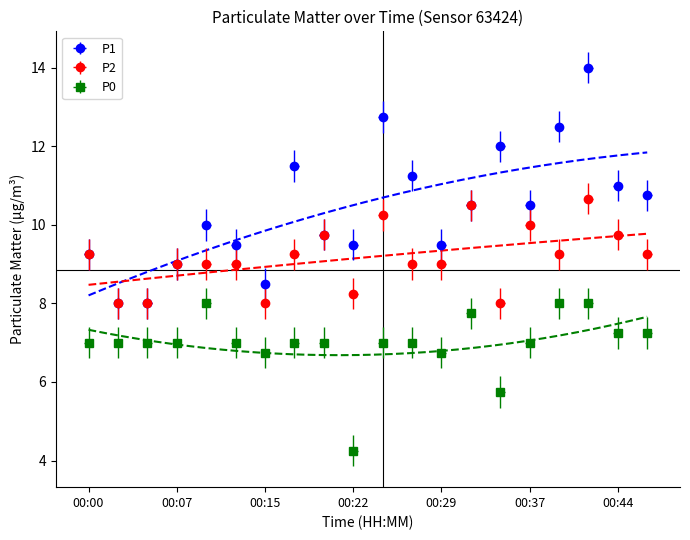

True or false: P0 has more than 2 interior local peaks.

False